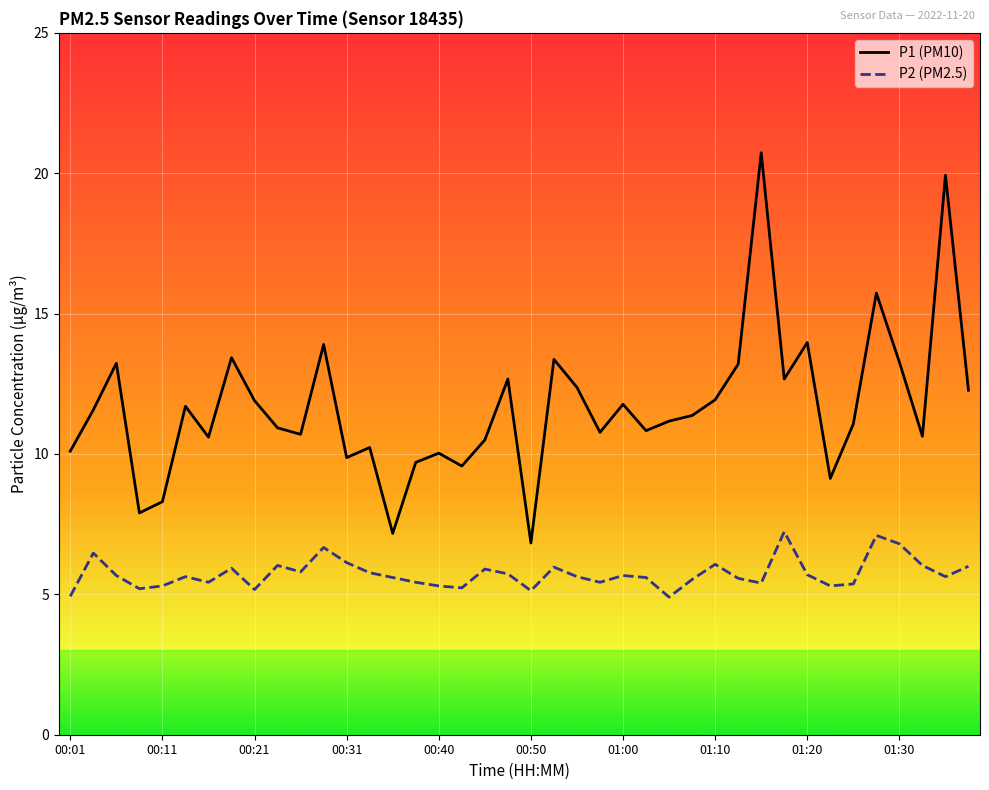

Which series has the largest total across all categories?

P1 (PM10)